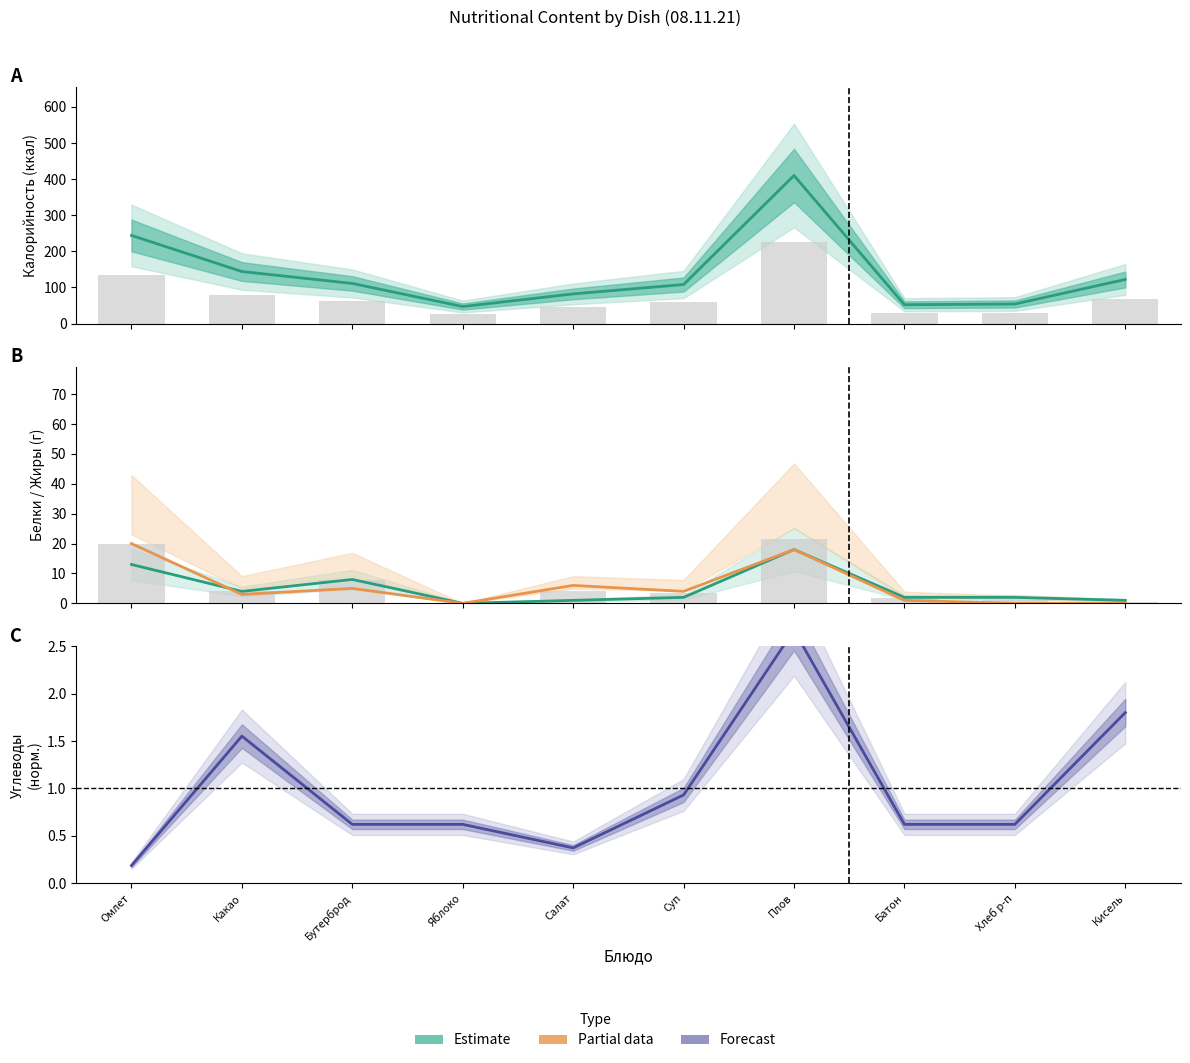

Reading left to right, extract all data points from this chart.

Калорийность: Омлет=244.0	Какао=144.0	Бутерброд=111.0	Яблоко=47.0	Салат=82.0	Суп=108.0	Плов=410.0	Батон=52.0	Хлеб р-п=54.0	Кисель=122.0
Белки: Омлет=13.0	Какао=4.0	Бутерброд=8.0	Яблоко=0.0	Салат=1.0	Суп=2.0	Плов=18.0	Батон=2.0	Хлеб р-п=2.0	Кисель=1.0
Жиры: Омлет=20.0	Какао=3.0	Бутерброд=5.0	Яблоко=0.0	Салат=6.0	Суп=4.0	Плов=18.0	Батон=1.0	Хлеб р-п=0.0	Кисель=0.0
Углеводы (норм.): Омлет=0.2	Какао=1.6	Бутерброд=0.6	Яблоко=0.6	Салат=0.4	Суп=0.9	Плов=2.7	Батон=0.6	Хлеб р-п=0.6	Кисель=1.8